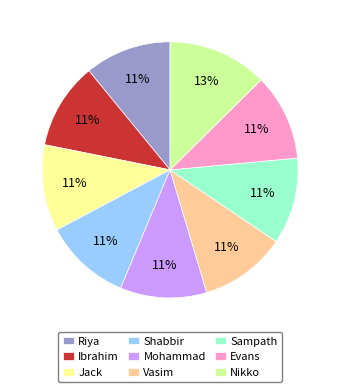

Count the number of slices in the pie.

9